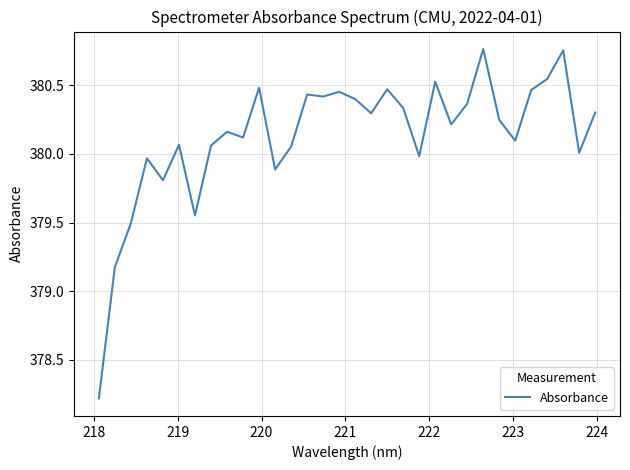

What is the difference between the maximum and minimum values?

2.5